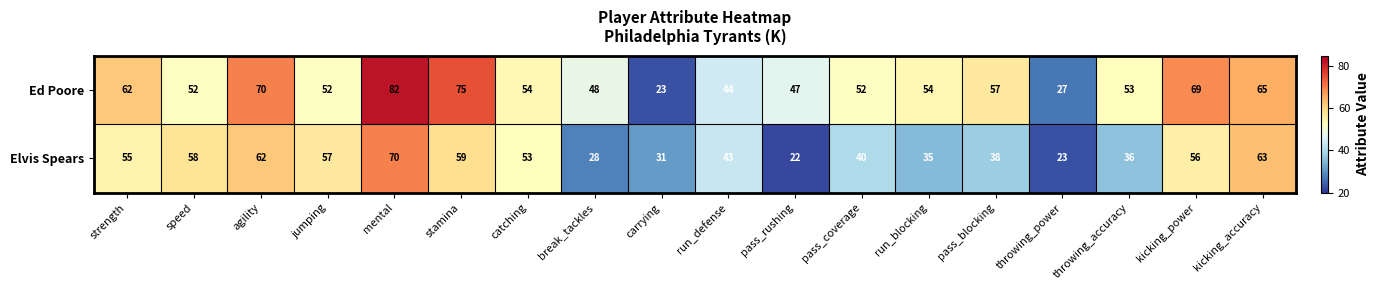

Where is Elvis Spears nearest to the value 46?

run_defense